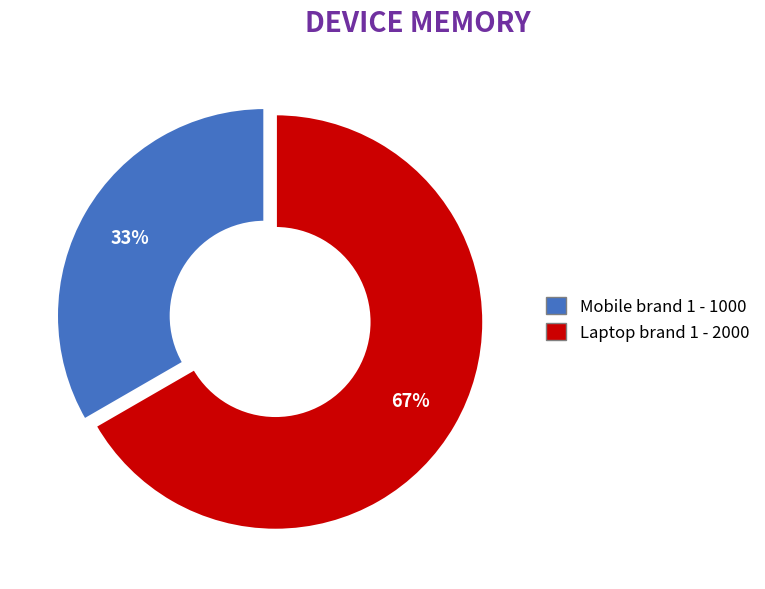

To the nearest percent, what is the average slice percentage?

50%